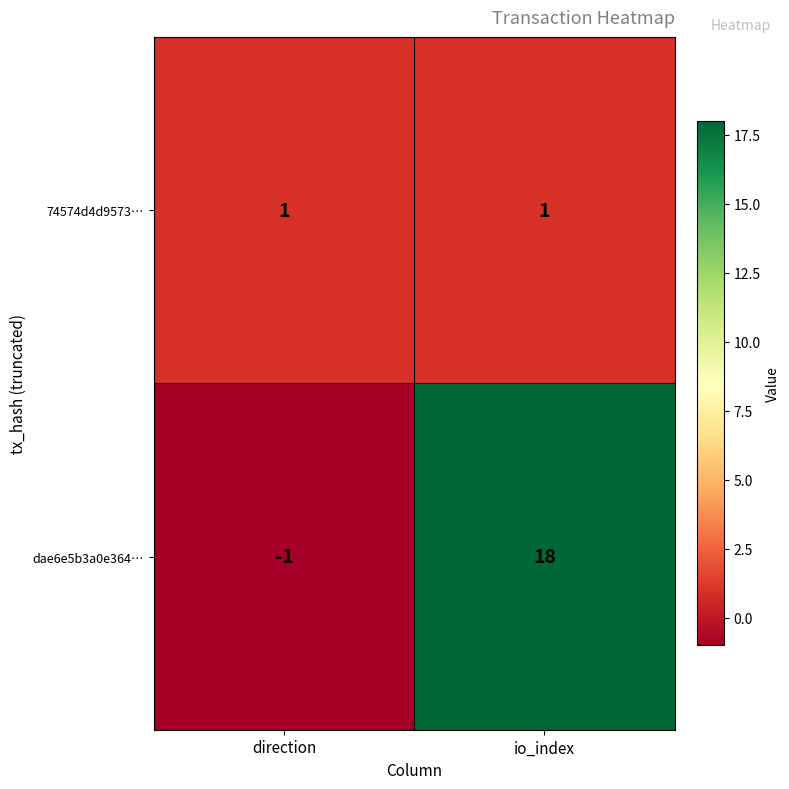

What is the maximum value for dae6e5b3a0e364…?

18